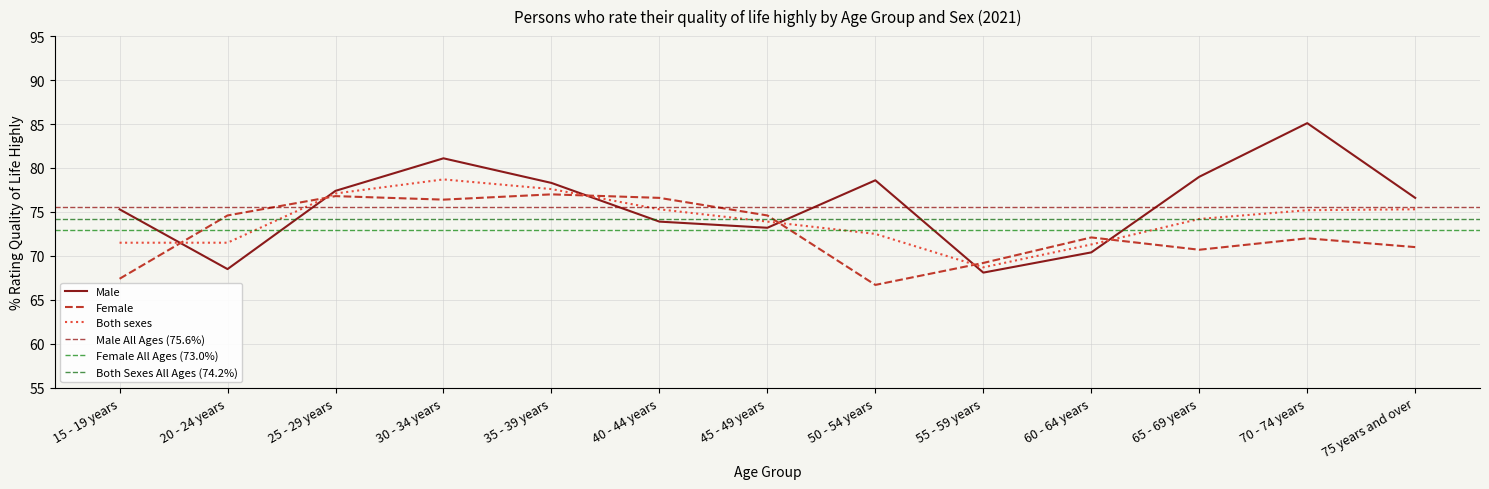

In Male, how many points are lower than both neighbors (excluding endpoints)?

3